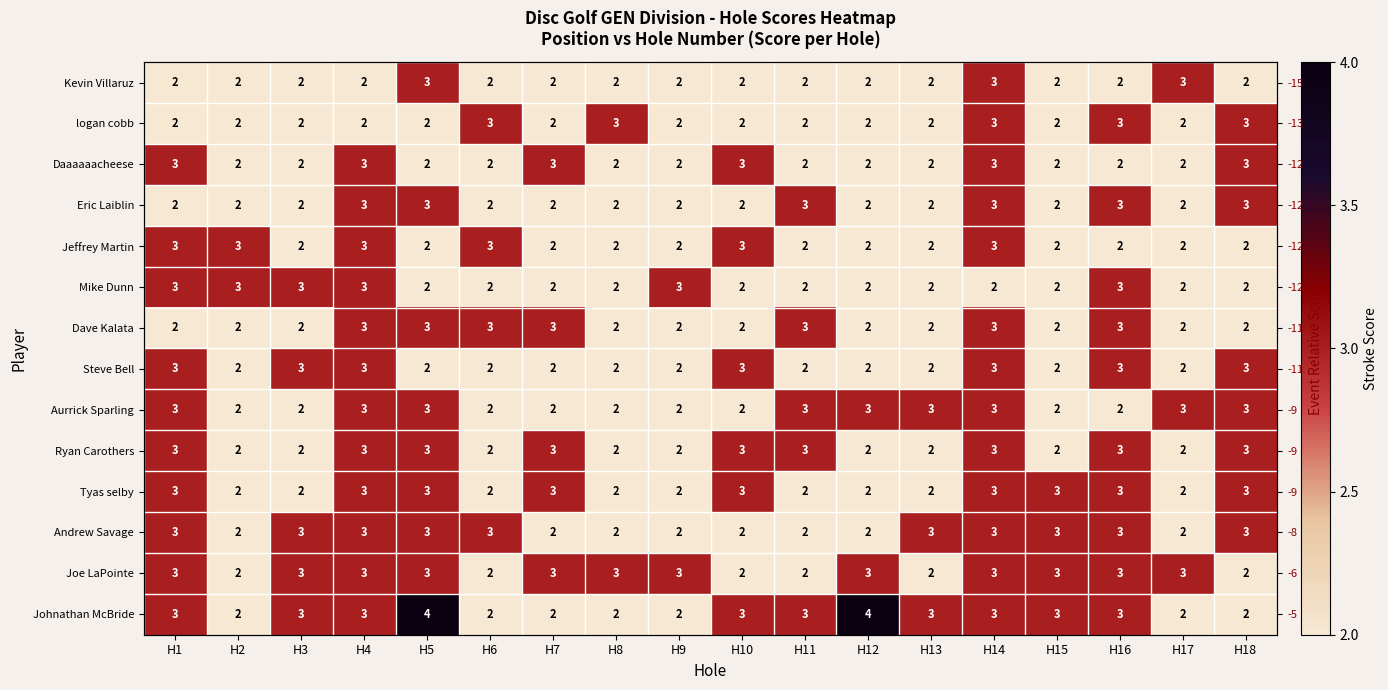

Is it true that Aurrick Sparling equals 1 at H2?

False